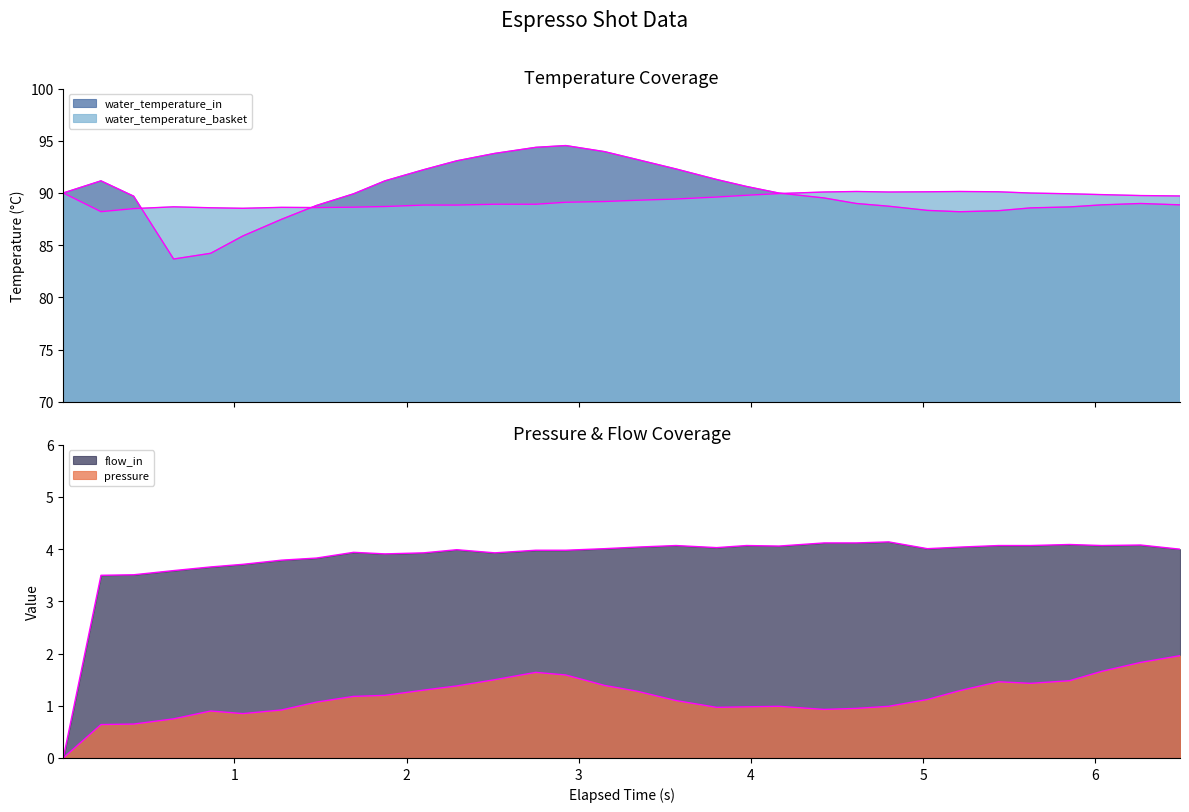

What is the difference between the second highest and minimum values in the pressure series?

1.8